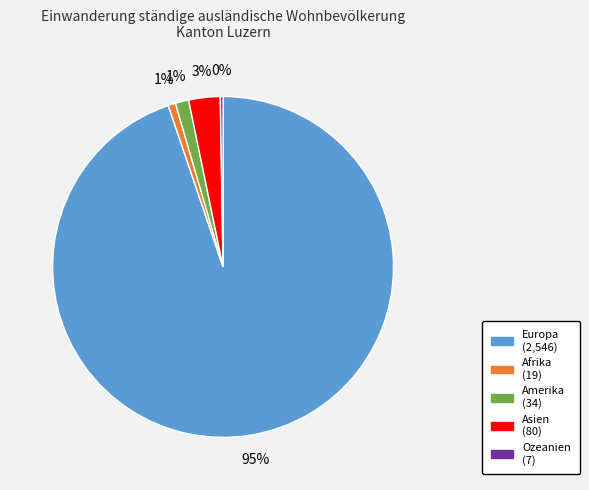

Which has a higher value, Amerika or Europa?

Europa